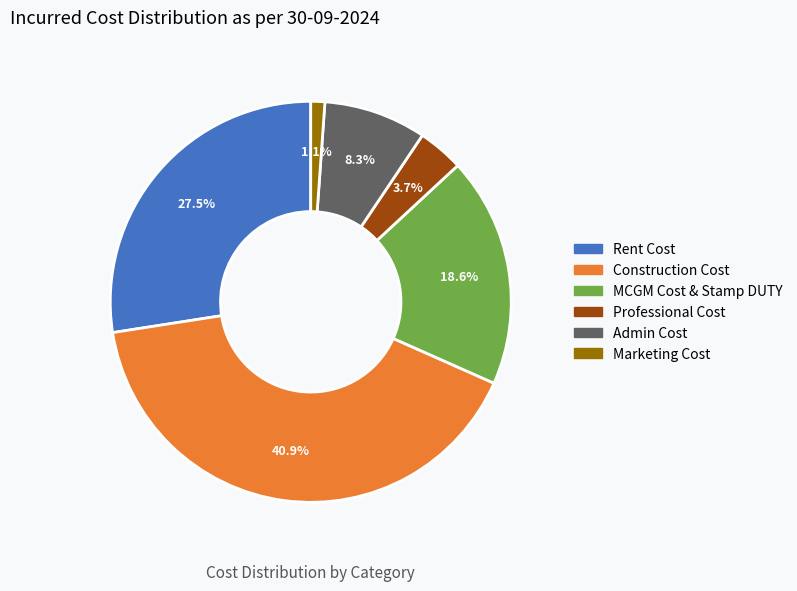

To the nearest percent, what is the difference between the Rent Cost and Construction Cost slice percentages?

13%